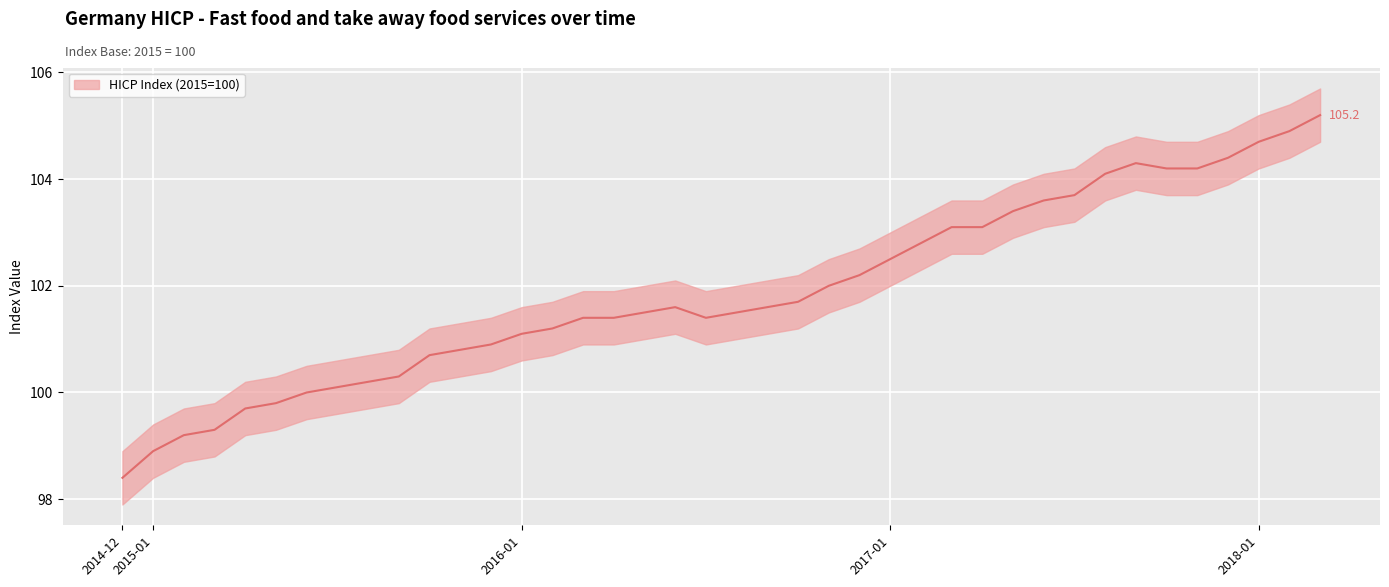

At which label is the value closest to 101?

2015-12